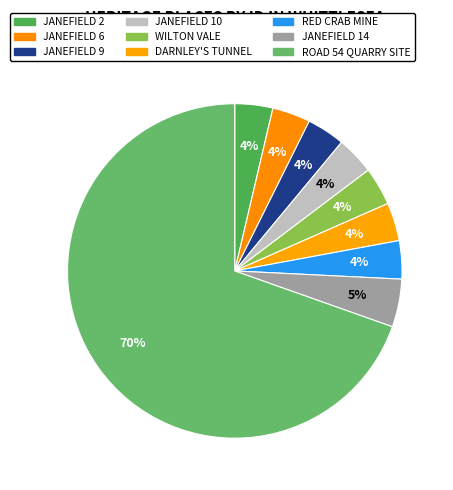

To the nearest percent, what portion does JANEFIELD 9 represent?

4%